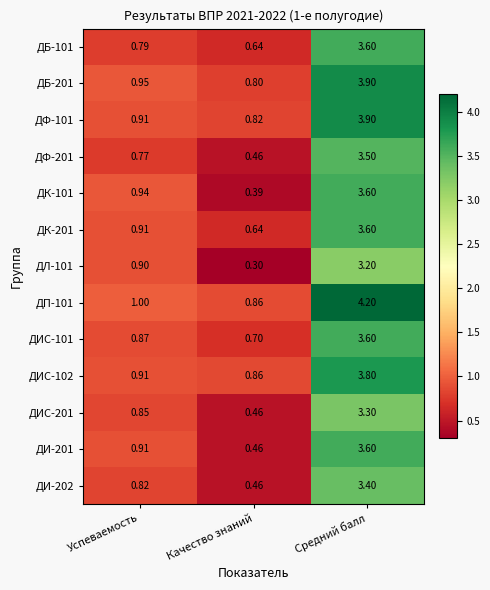

Which label corresponds to the smallest value in the chart?

Качество знаний